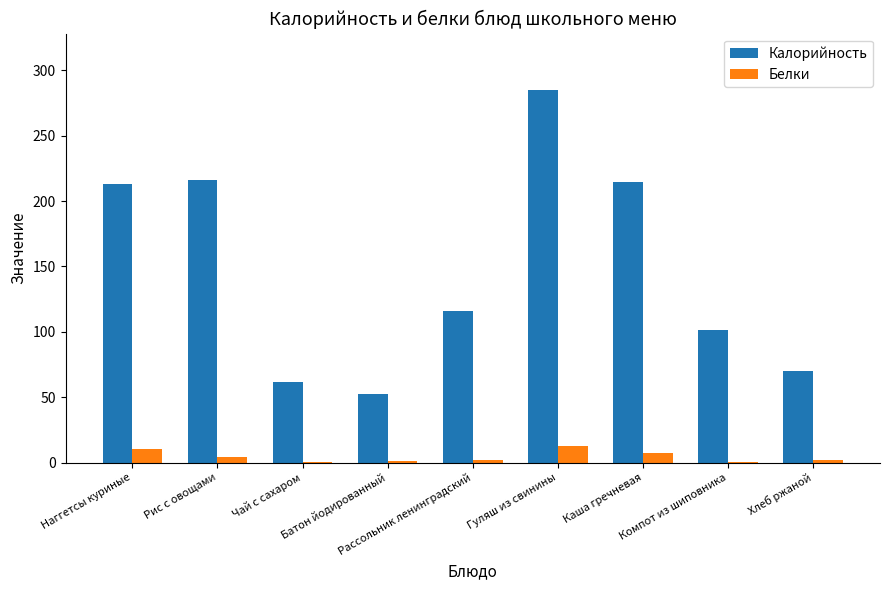

The Калорийность series shows 93.4 at Батон йодированный. True or false?

False